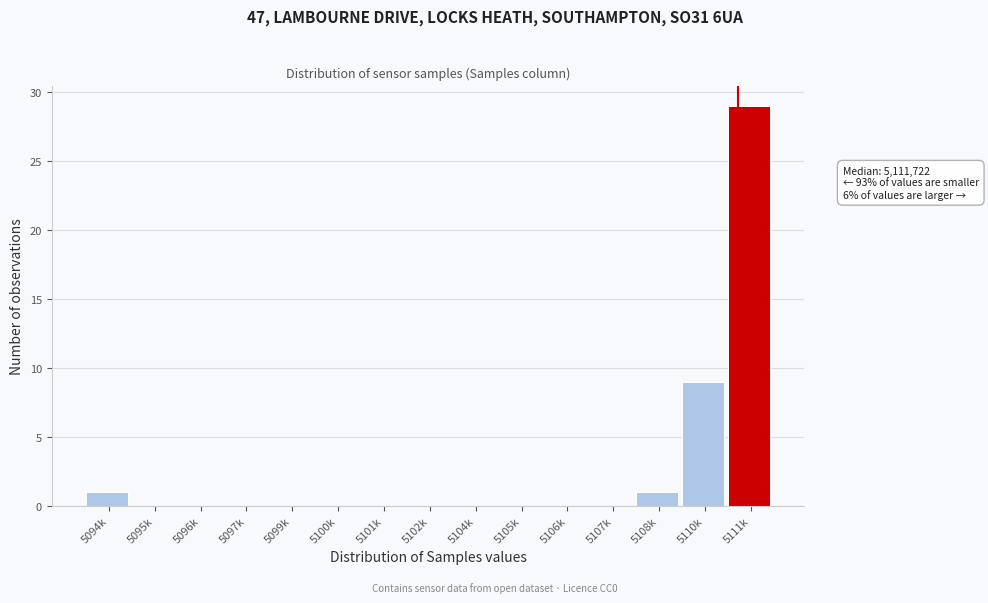

Reading right to left, extract all data points from this chart.

5111k=29	5110k=9	5108k=1	5107k=0	5106k=0	5105k=0	5104k=0	5102k=0	5101k=0	5100k=0	5099k=0	5097k=0	5096k=0	5095k=0	5094k=1